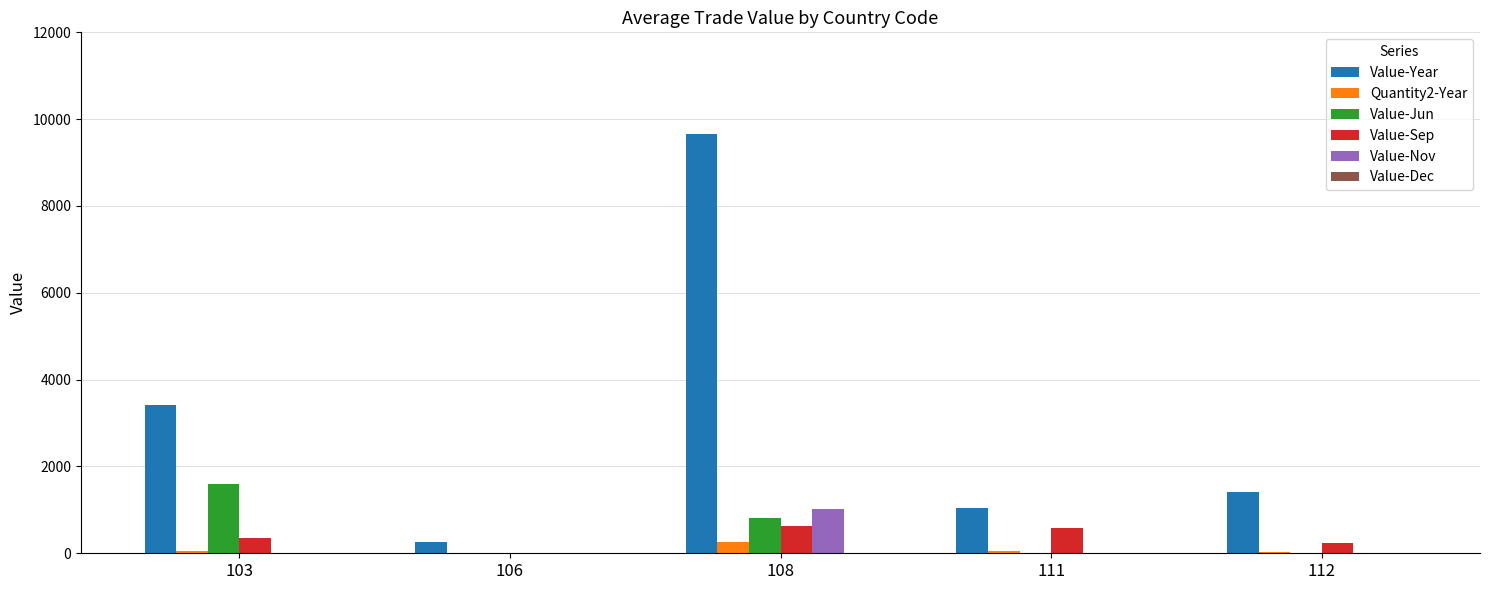

What is the greatest value displayed?

9650